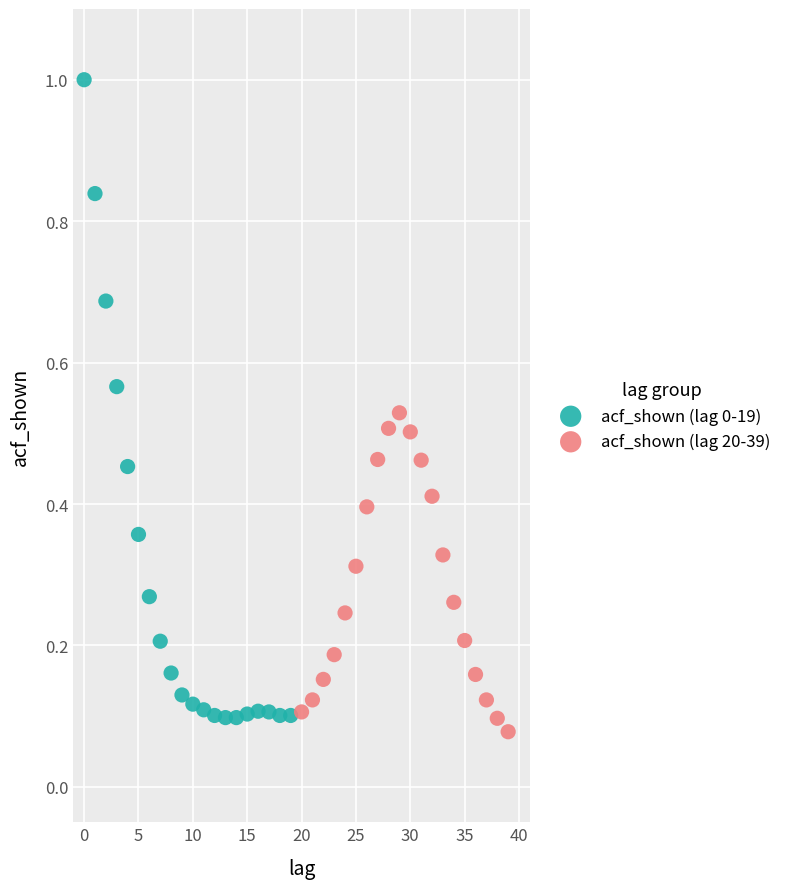

Which series contains the highest Y value?

acf_shown (lag 0-19)